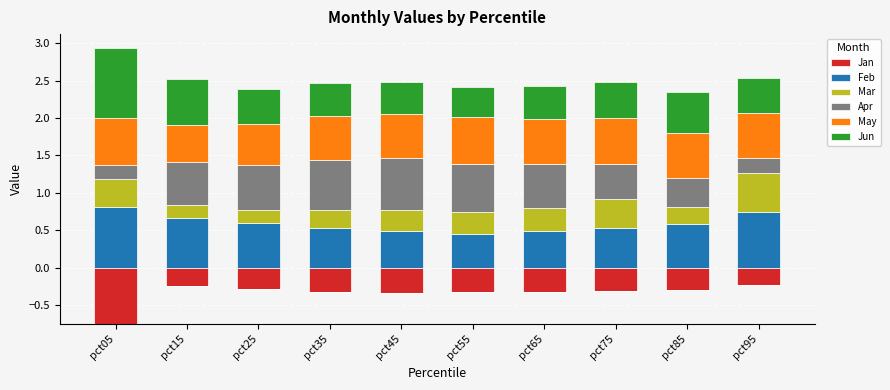

What is the highest value of the Feb series?

0.8